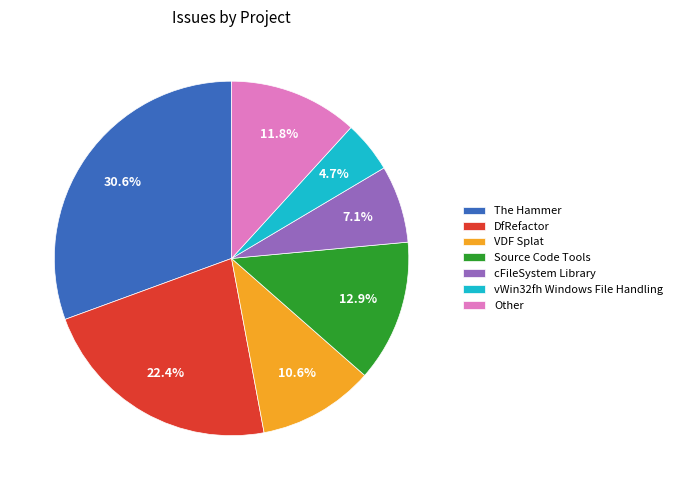

Is there a majority slice in this chart?

No